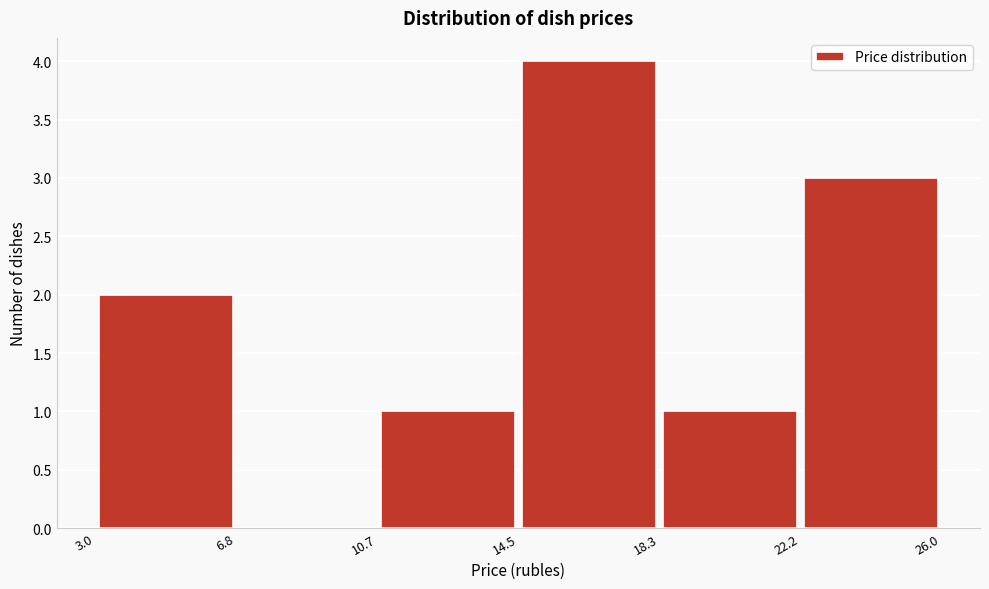

Over which range of the x-axis is the bar tallest?

14.5 to 18.3